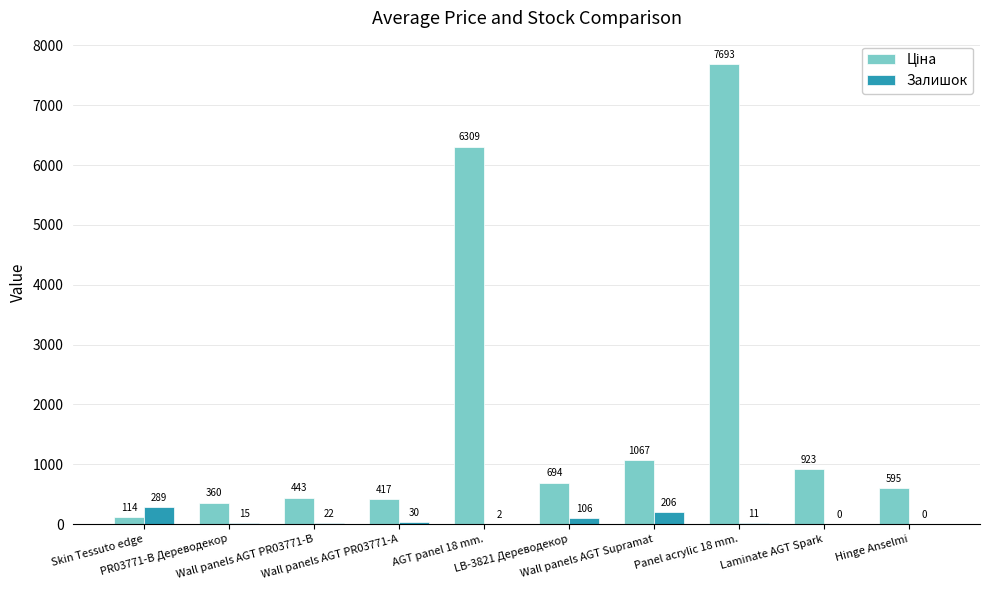

What is the maximum value for Залишок?

289.0